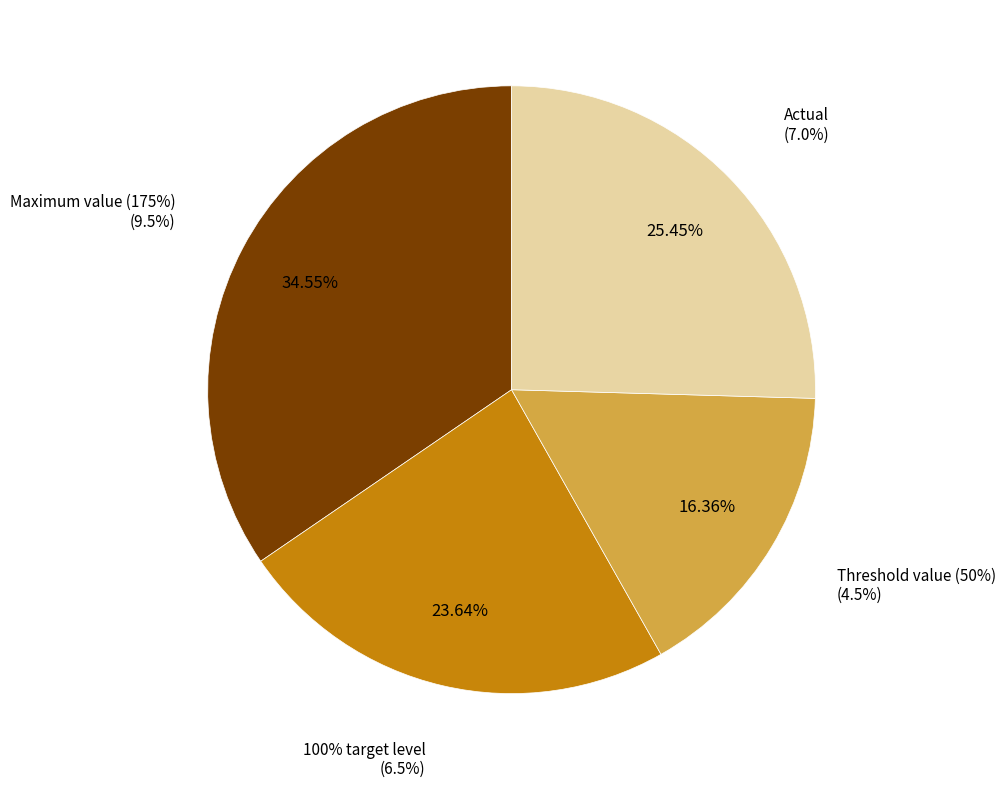

To the nearest percent, what percentage of the pie is Maximum value (175%)?

35%